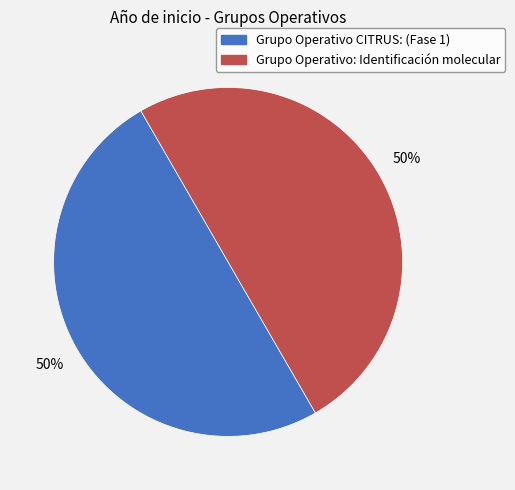

To the nearest percent, what is the average slice percentage?

50%